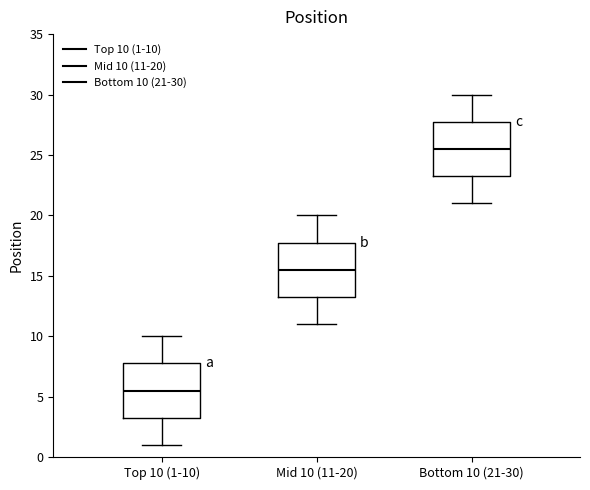

Reading left to right, transcribe this box plot: for each box, give where its median line is, the range the box spans, and where its two whiskers end, as read against the y-axis. The values are not printed on the chart, so give them approximately, as read against the axis.

Top 10 (1-10): median 5.5, box 3.5 to 8.0, whiskers 1.0 to 10.0
Mid 10 (11-20): median 15.5, box 13.5 to 18.0, whiskers 11.0 to 20.0
Bottom 10 (21-30): median 25.5, box 23.5 to 28.0, whiskers 21.0 to 30.0